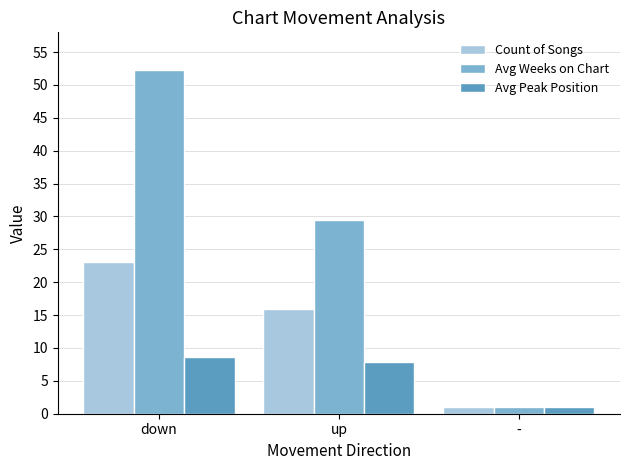

Rank the categories by Avg Weeks on Chart value from highest to lowest.

down, up, -